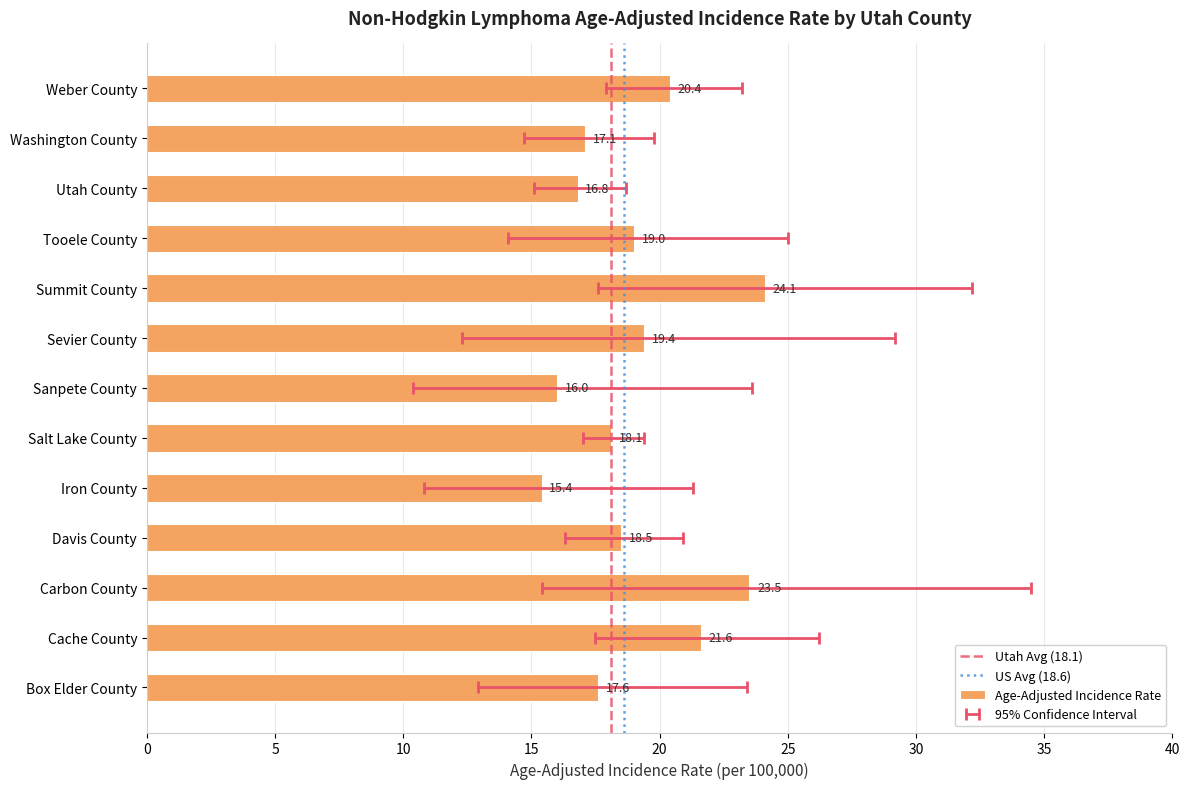

Is it true that the value at Summit County is 24.1?

True